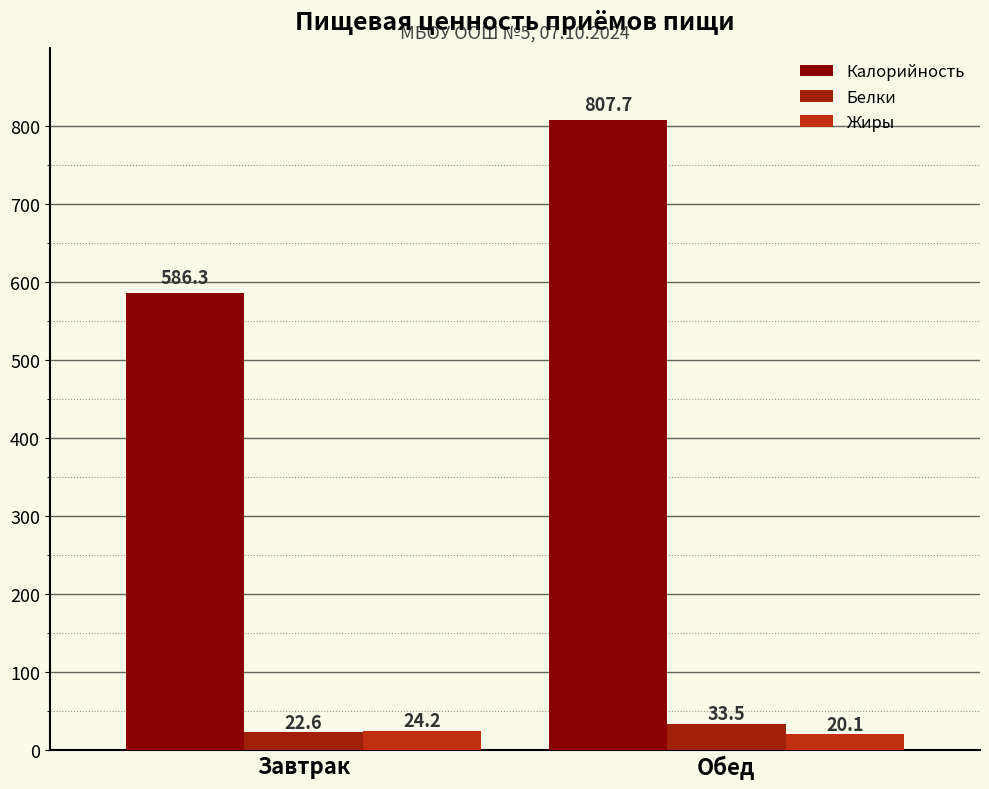

How many bars are there in each group?

3